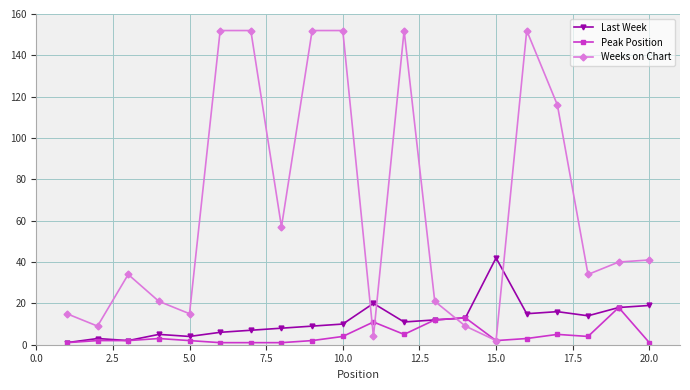

True or false: Last Week has more than 1 interior local peaks.

True